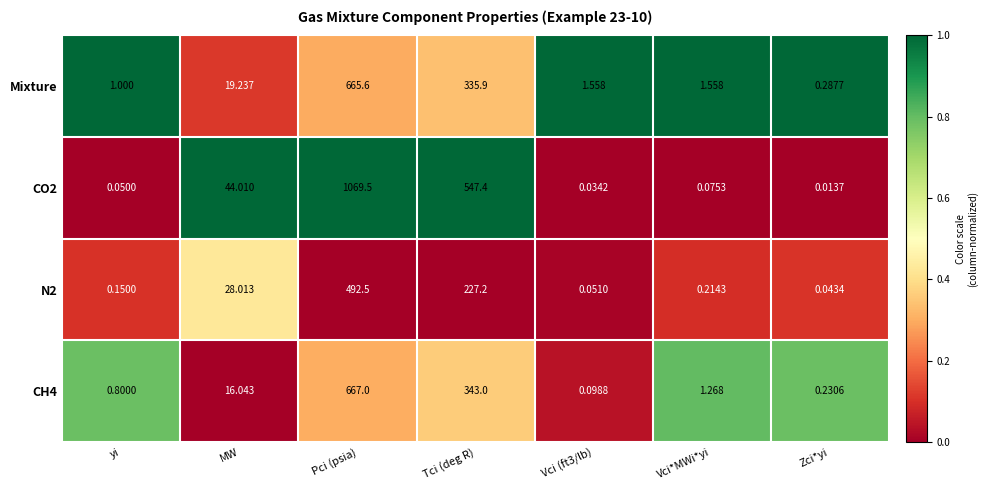

Which series has the largest total across all categories?

CO2